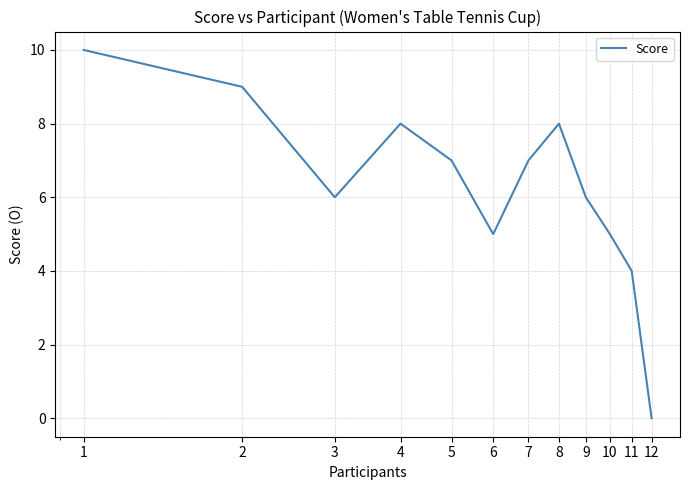

What is the greatest value displayed?

10